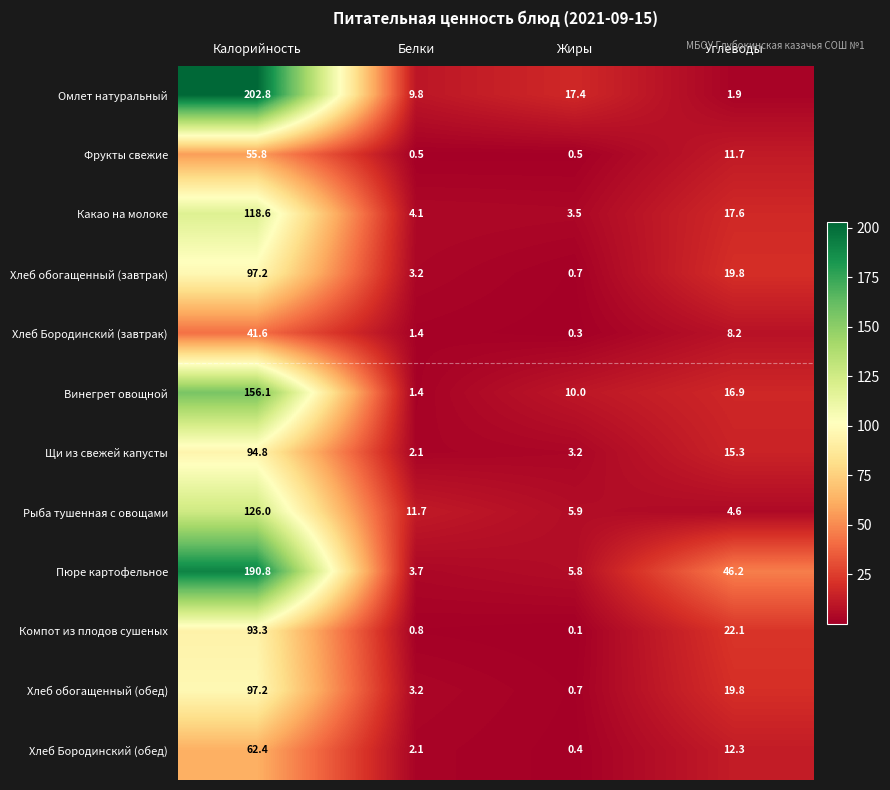

At which label does Компот из плодов сушеных reach its peak?

Калорийность